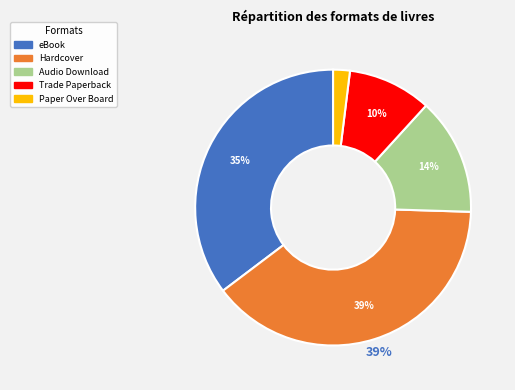

Is Trade Paperback the majority of the pie?

No